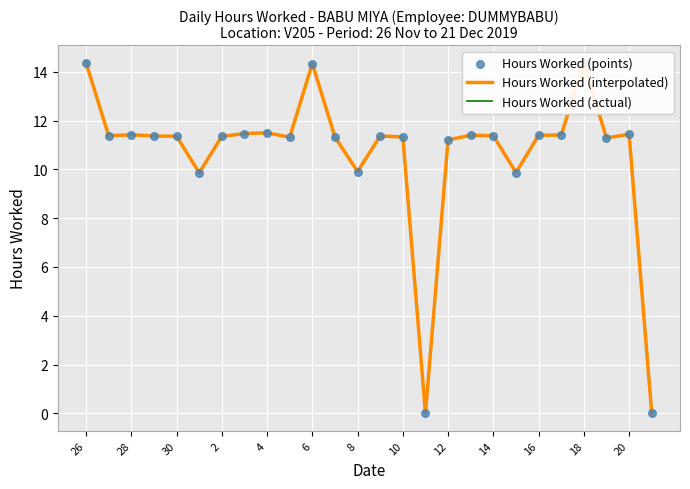

Does the chart have visible grid lines?

Yes